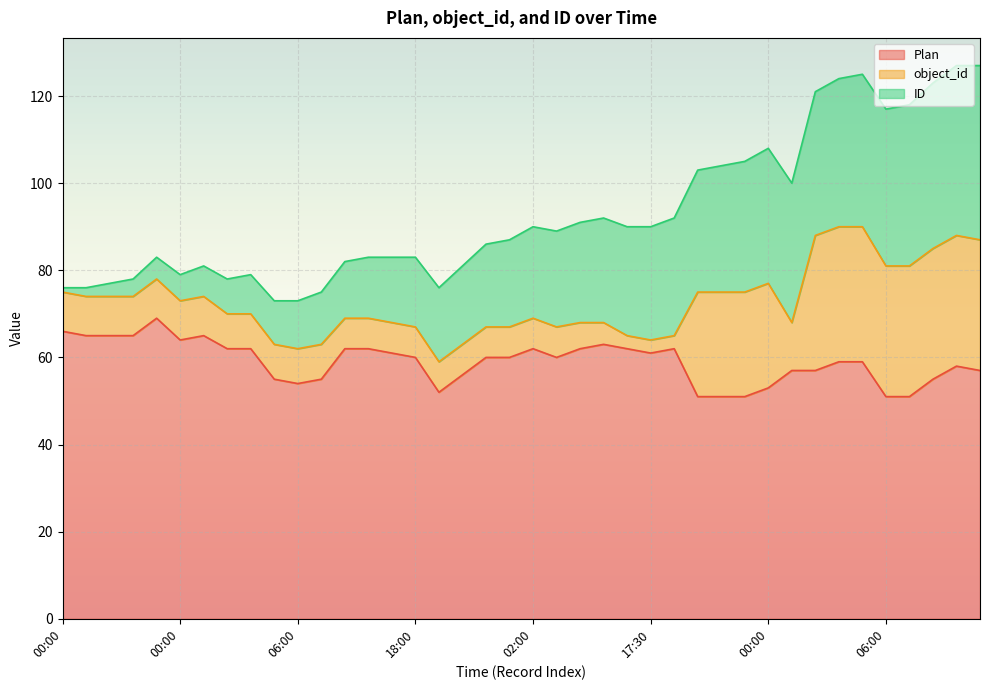

What are all the series names shown in the legend?

Plan, object_id, ID